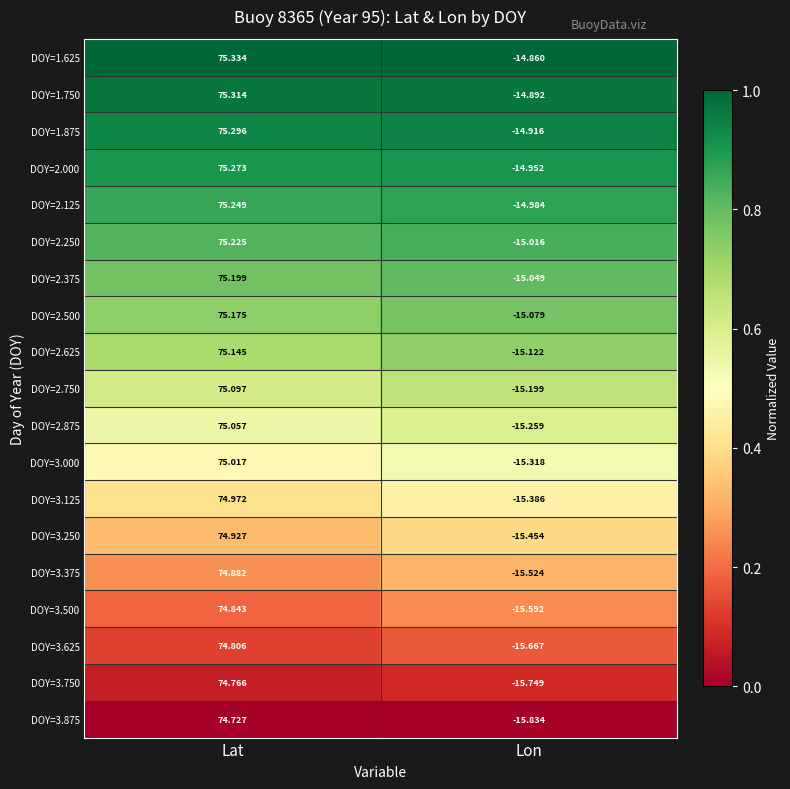

At which category is the sum across all series the highest?

Lat